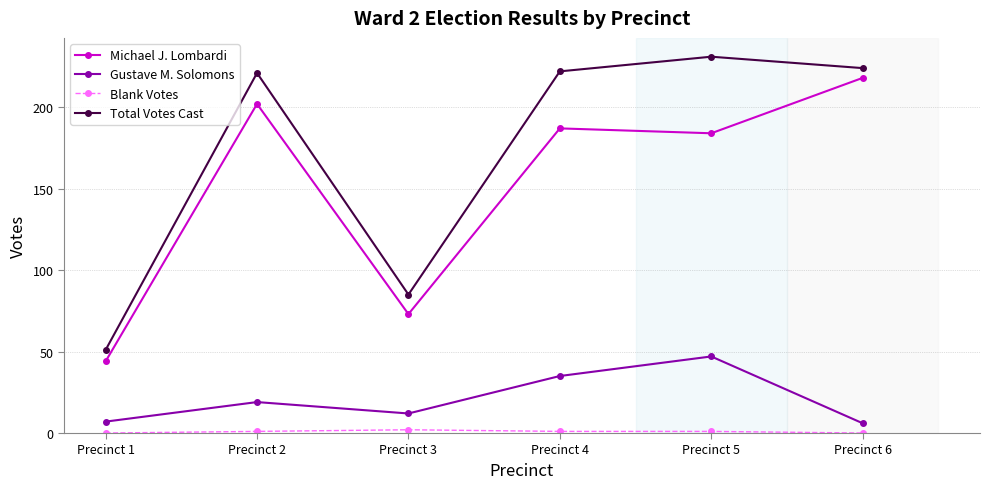

What is the highest value of the Gustave M. Solomons series?

47